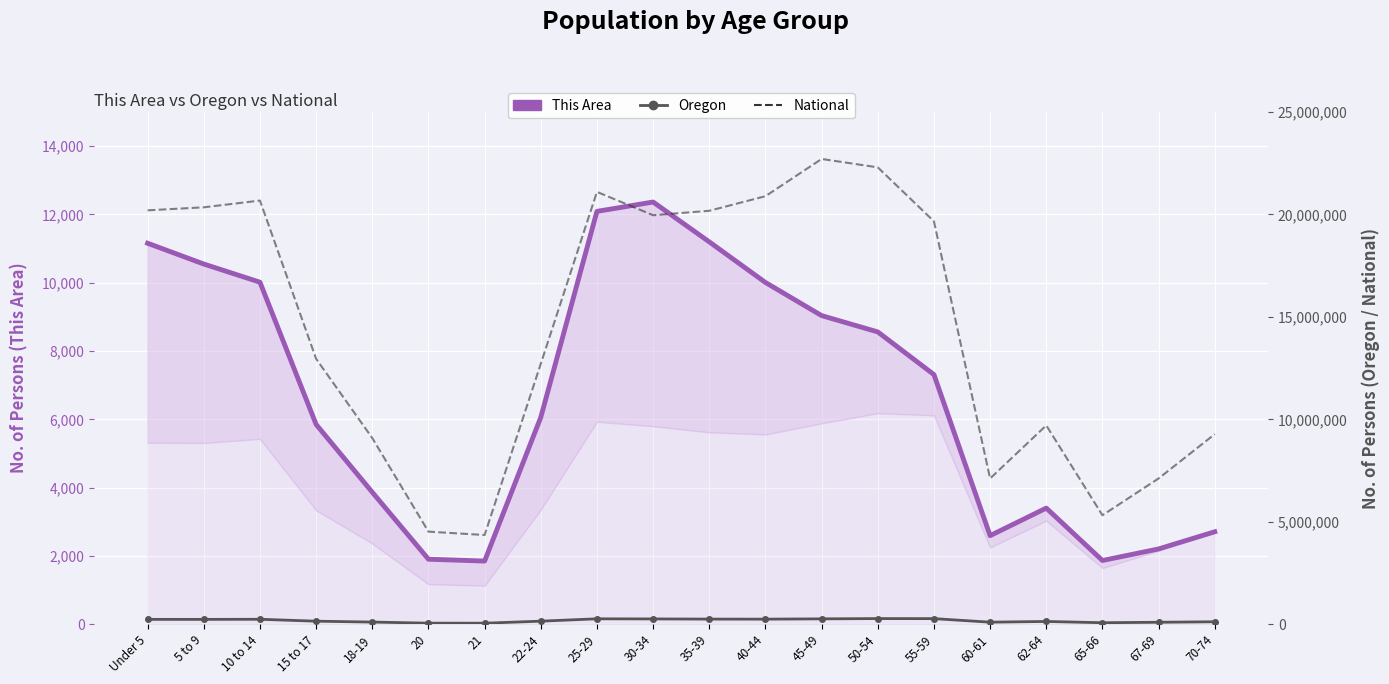

How many data points does each series have?

20